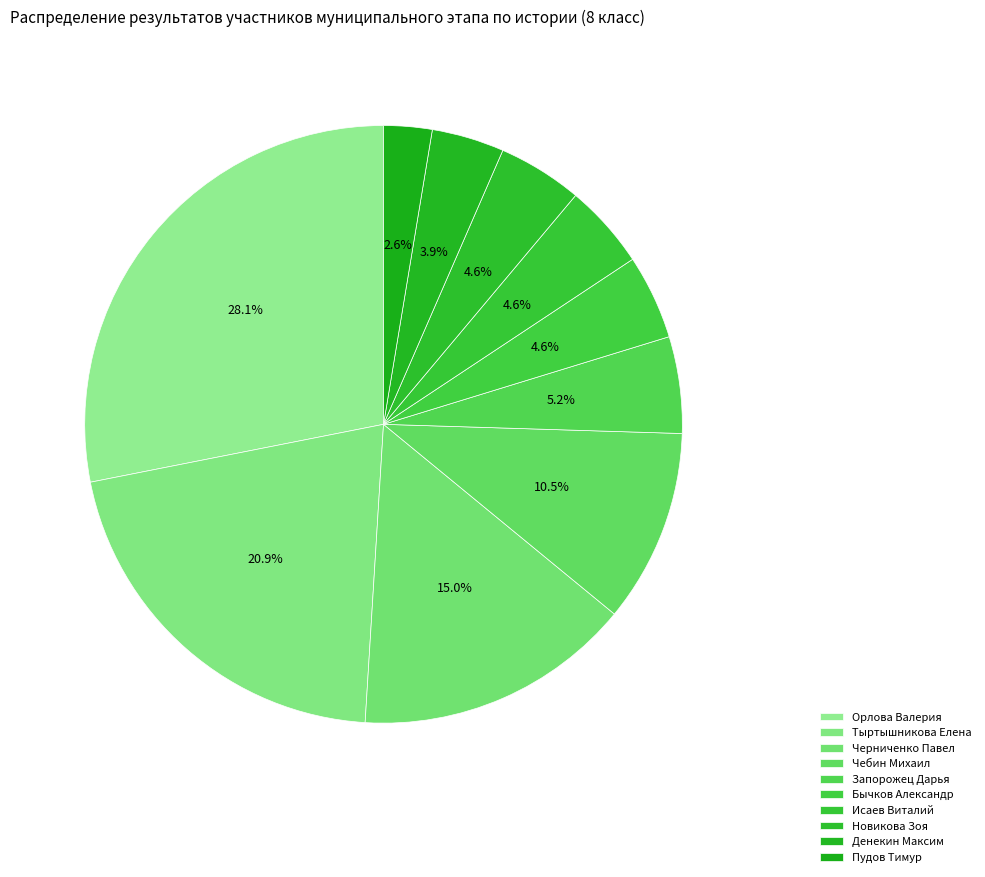

Is there a majority slice in this chart?

No